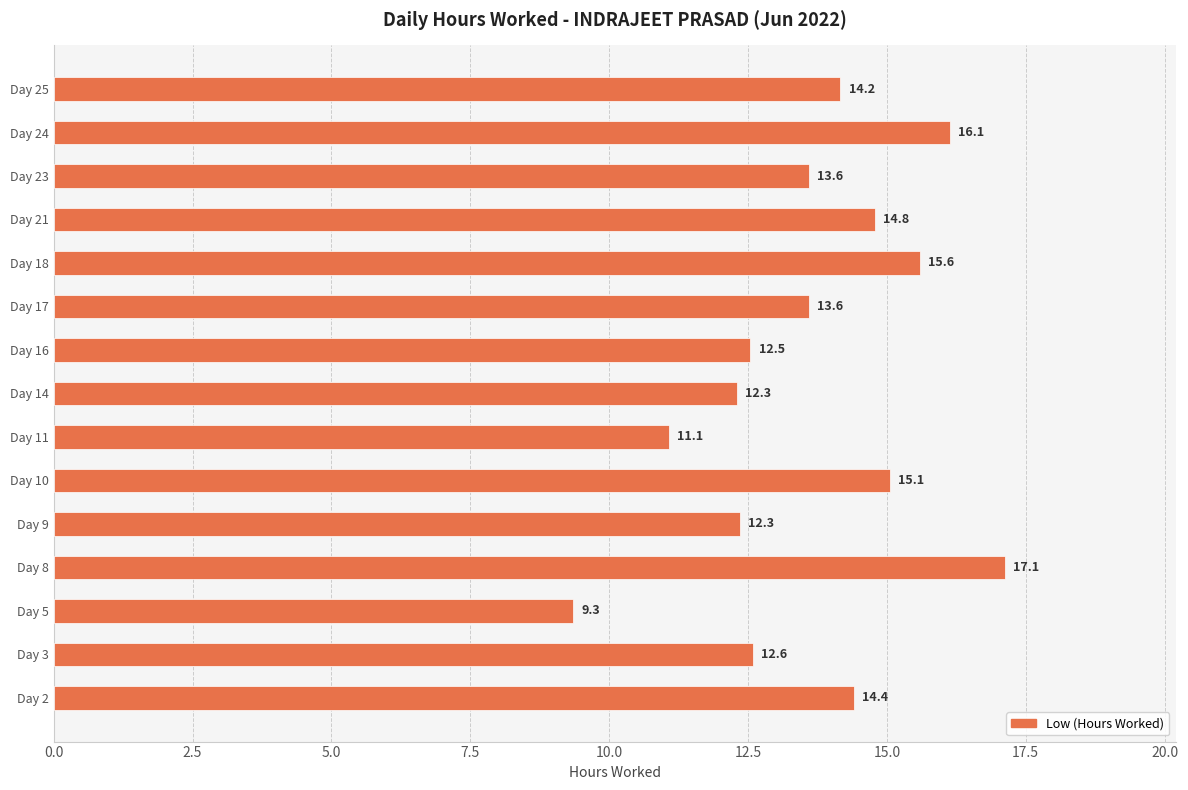

What is the maximum value shown in the chart?

17.1